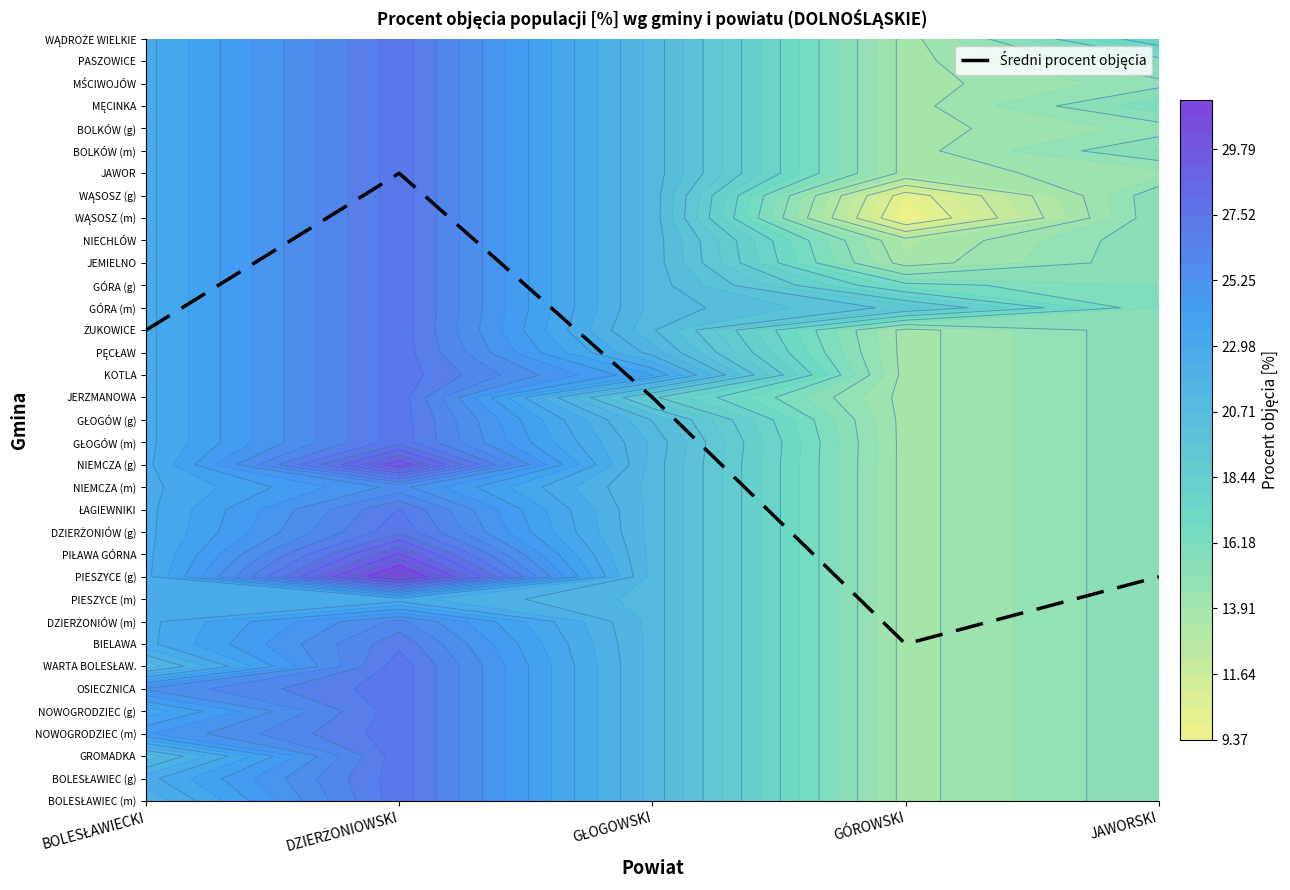

What is the approximate value at DZIERŻONIOWSKI?

28